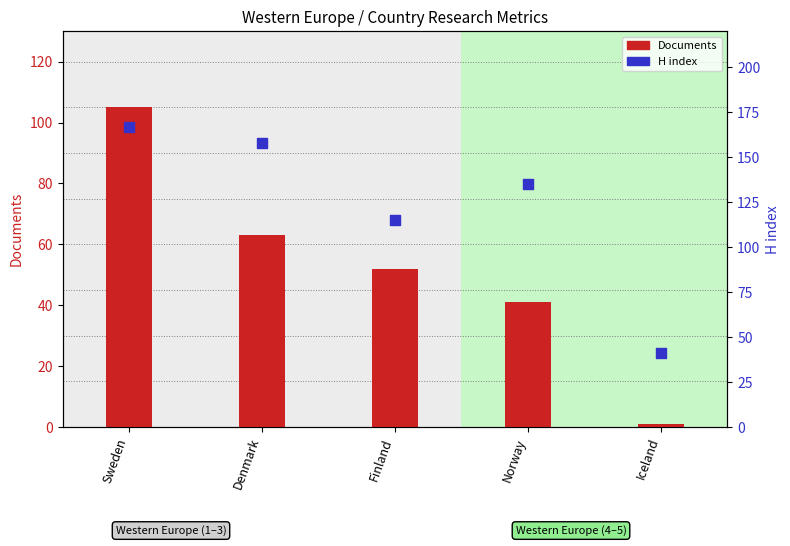

Is the value of H index at Denmark greater than the value of Documents at Sweden?

Yes